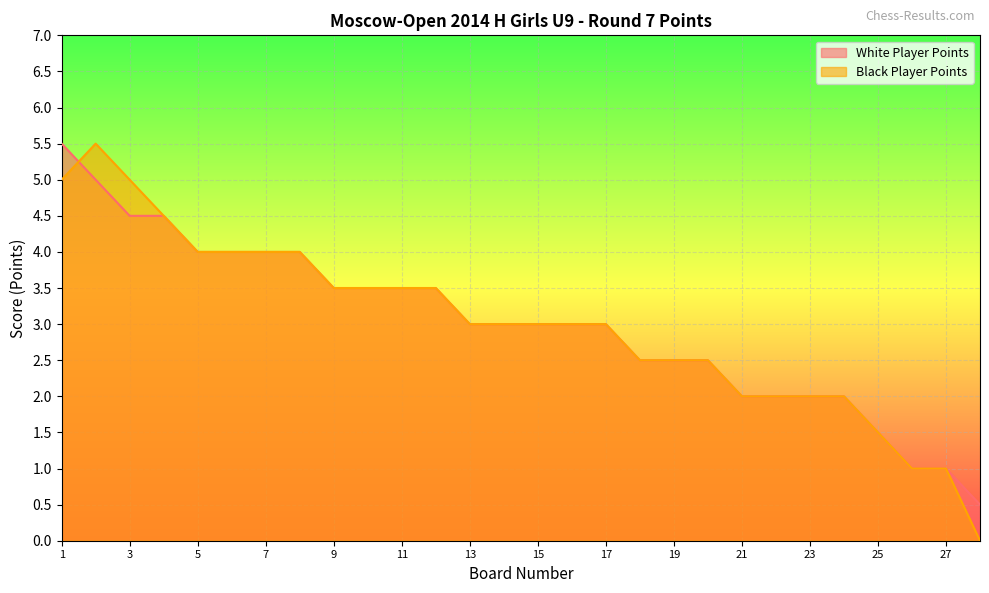

At which category does Black Player Points reach its first local peak?

2